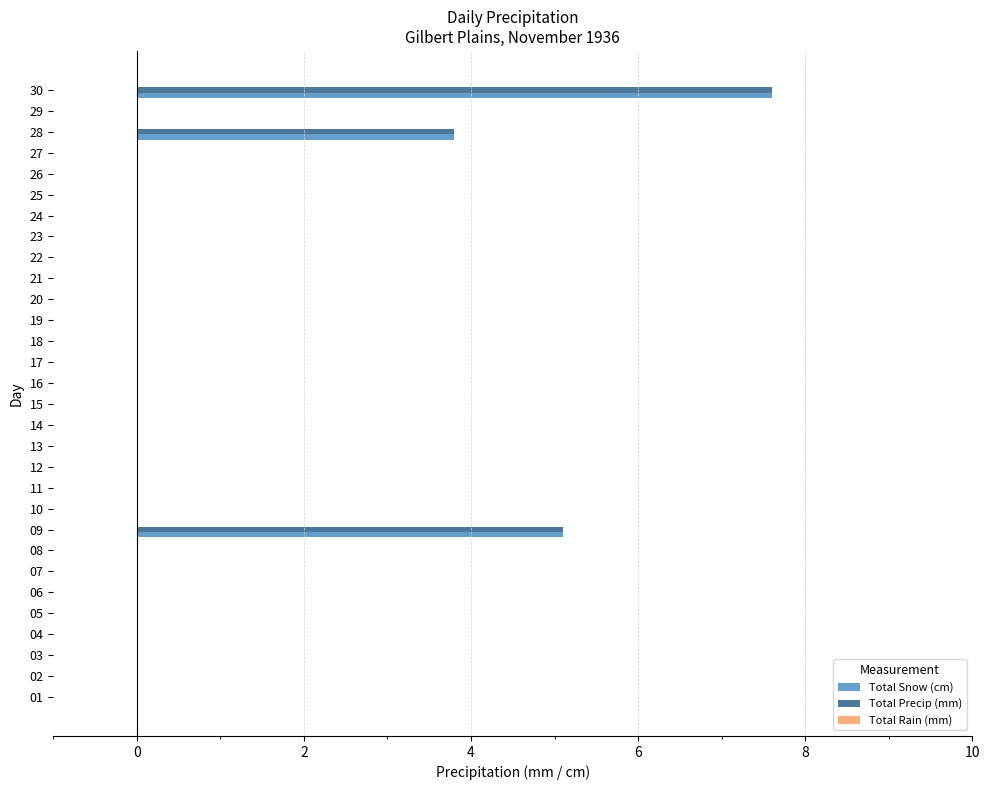

The value of Total Snow (cm) at 10 is -2.5. True or false?

False